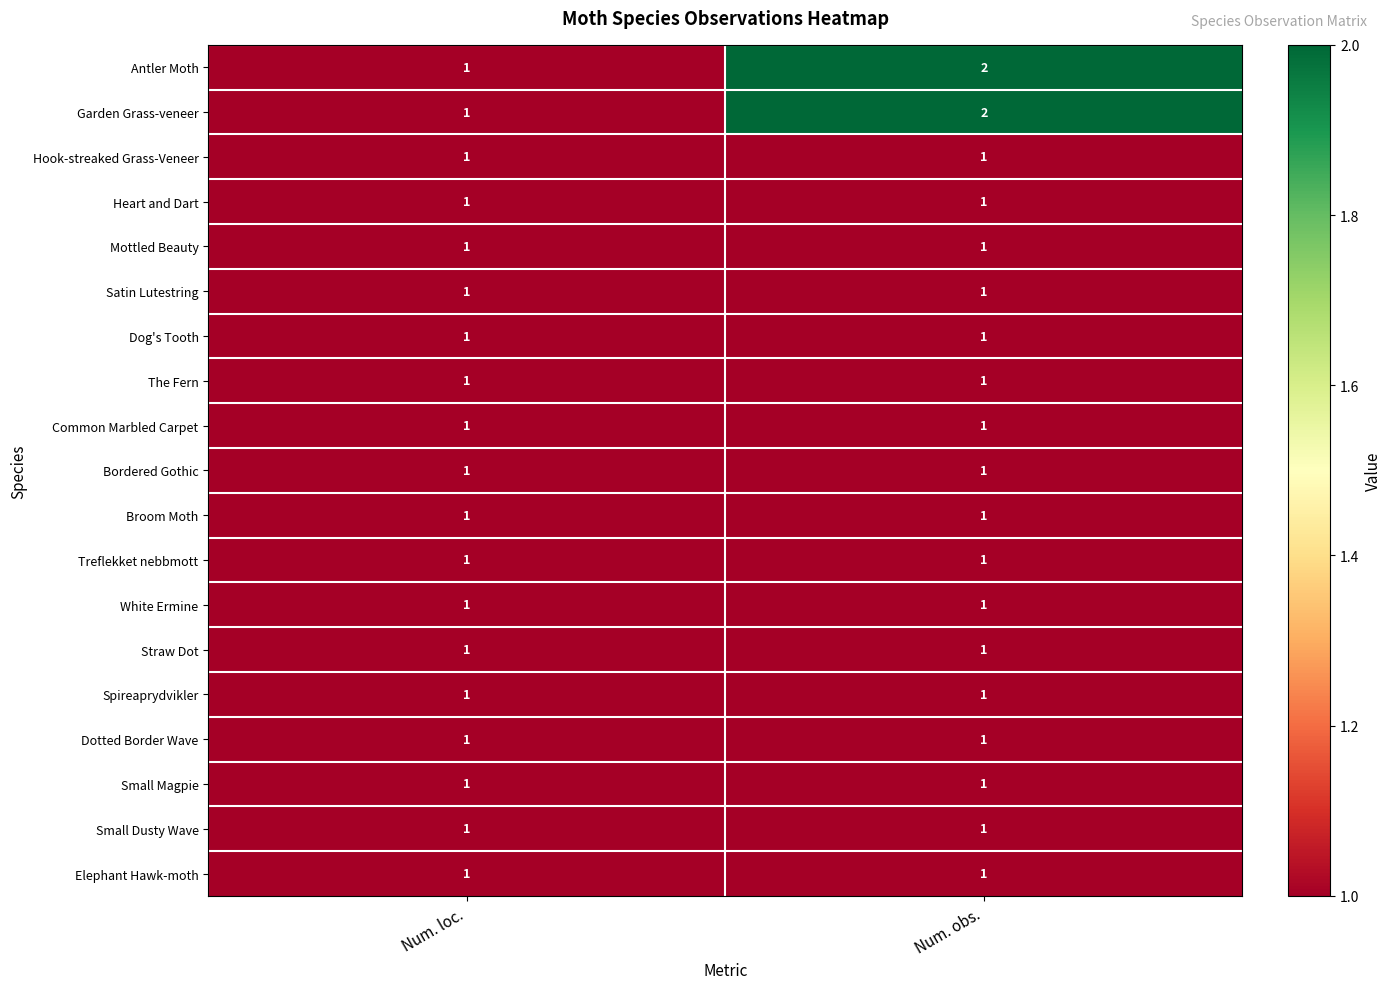

How many data points does each series have?

2